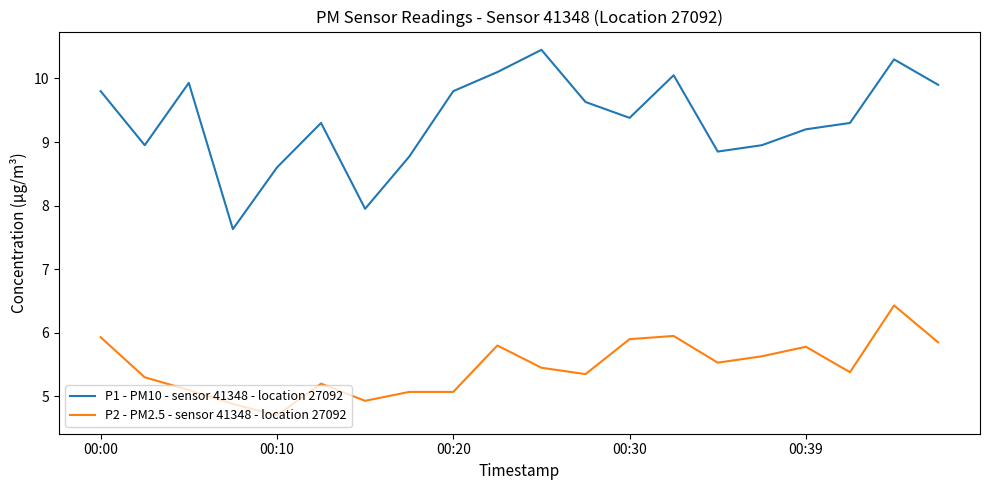

Which series has the largest total across all categories?

P1 - PM10 - sensor 41348 - location 27092